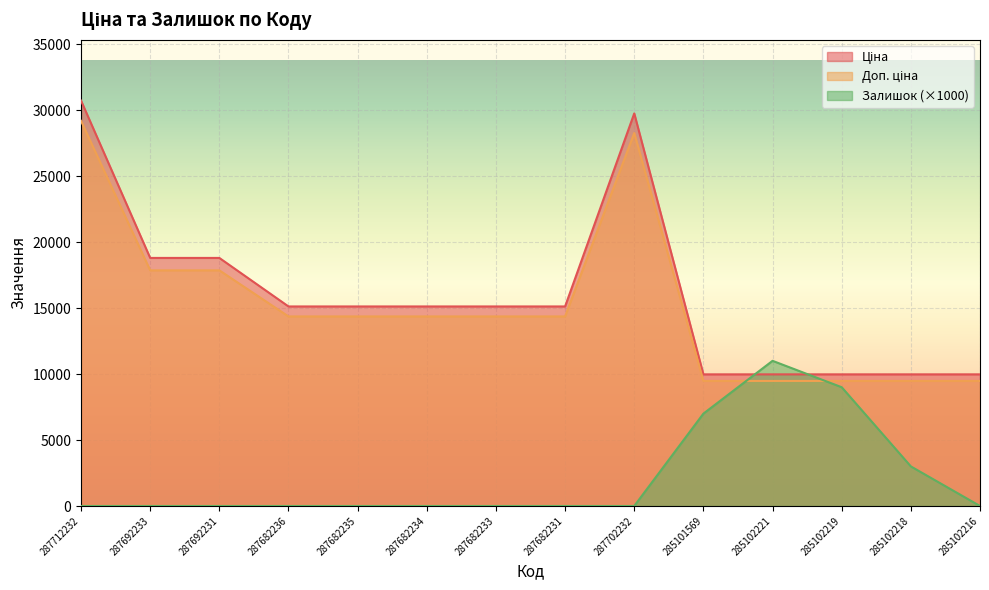

What is the maximum value shown in the chart?

30717.1